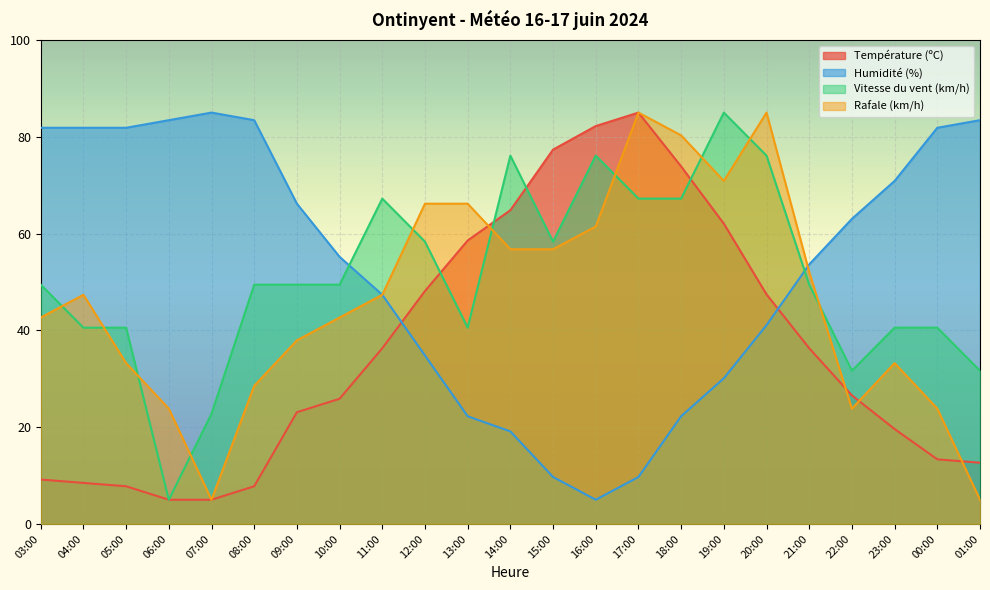

How many lines are shown in the chart?

4